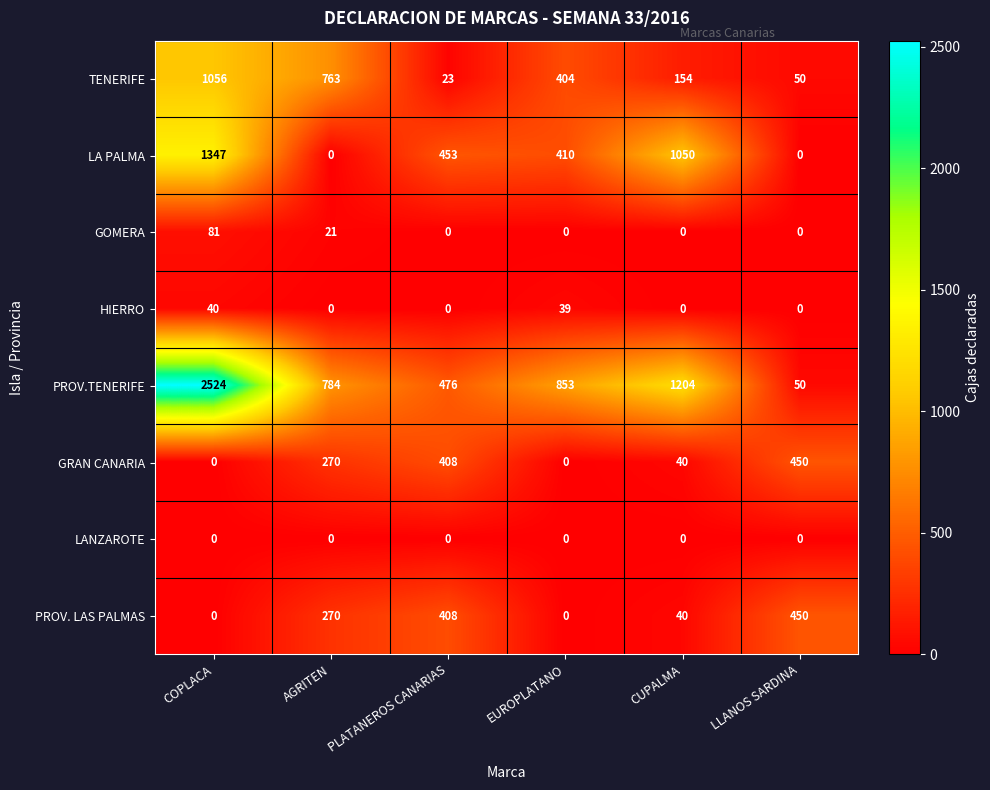

At which label does LA PALMA first exceed 453?

COPLACA